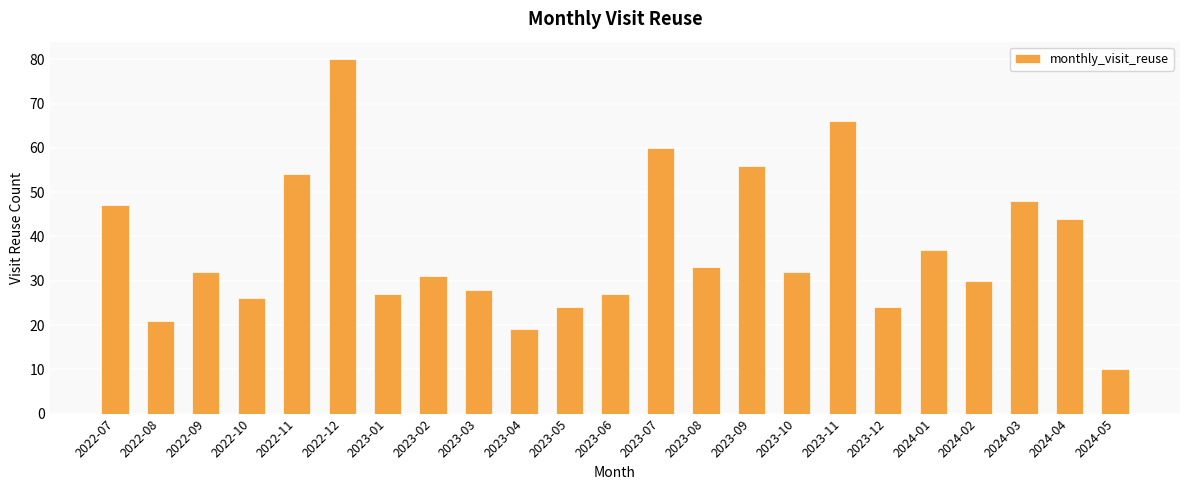

At which category does the chart reach its peak across all series?

2022-12